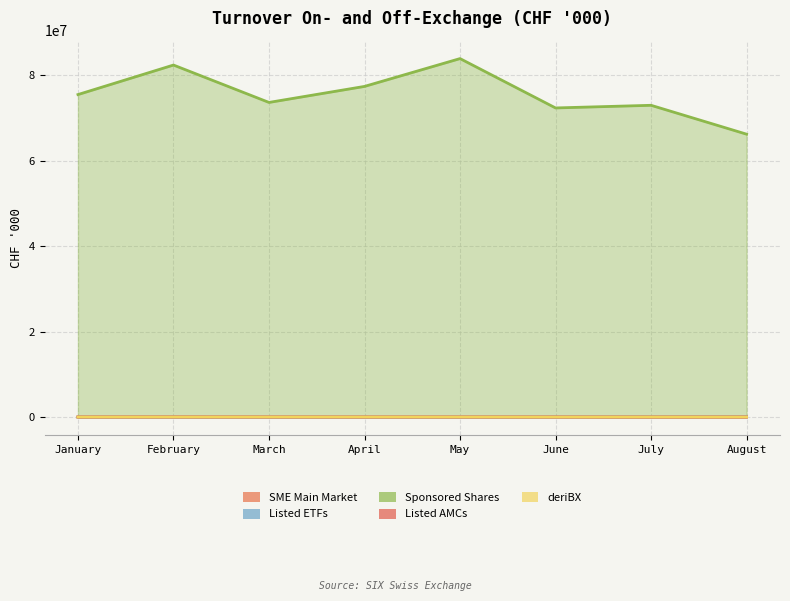

The value of Sponsored Shares at March is 34468069. True or false?

False